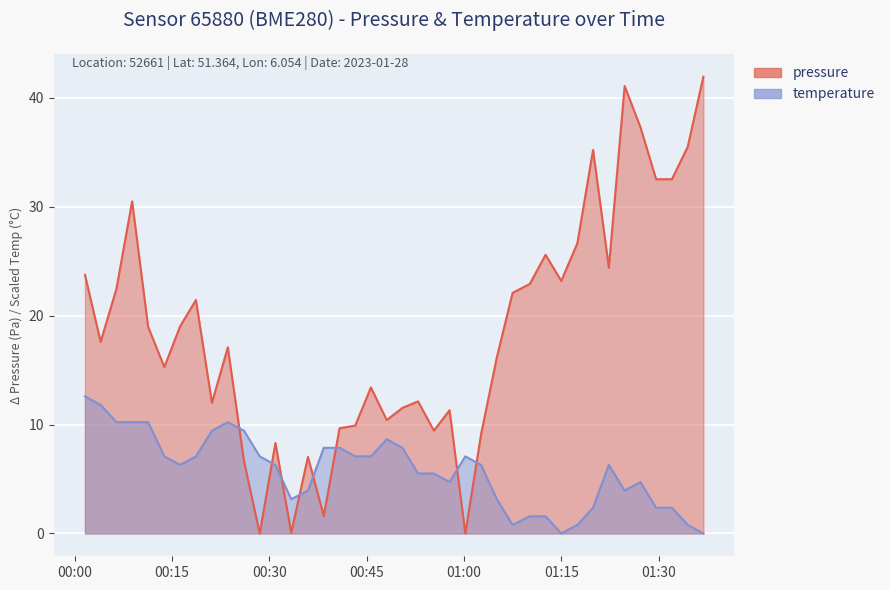

Which series has the widest spread of values?

pressure